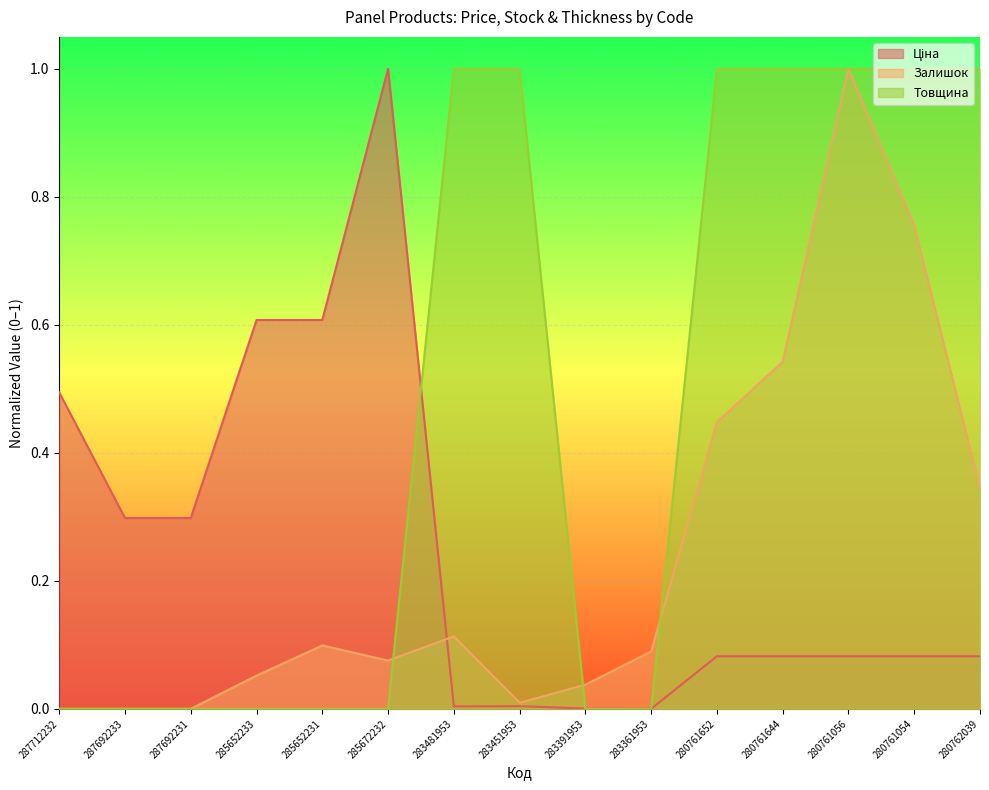

Reading left to right, list all the values displayed in this chart.

Ціна: 0.5	0.3	0.3	0.6	0.6	1.0	0.0	0.0	0.0	0.0	0.1	0.1	0.1	0.1	0.1
Залишок: 0.0	0.0	0.0	0.1	0.1	0.1	0.1	0.0	0.0	0.1	0.4	0.5	1.0	0.8	0.3
Товщина: 0.0	0.0	0.0	0.0	0.0	0.0	1.0	1.0	0.0	0.0	1.0	1.0	1.0	1.0	1.0